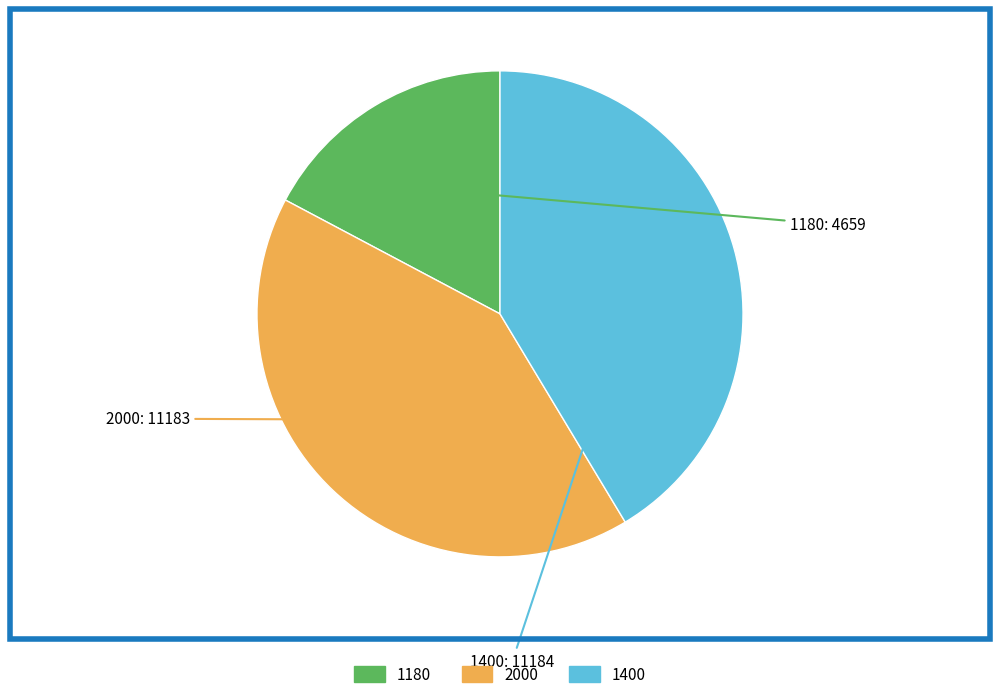

Does any single category account for the majority?

No